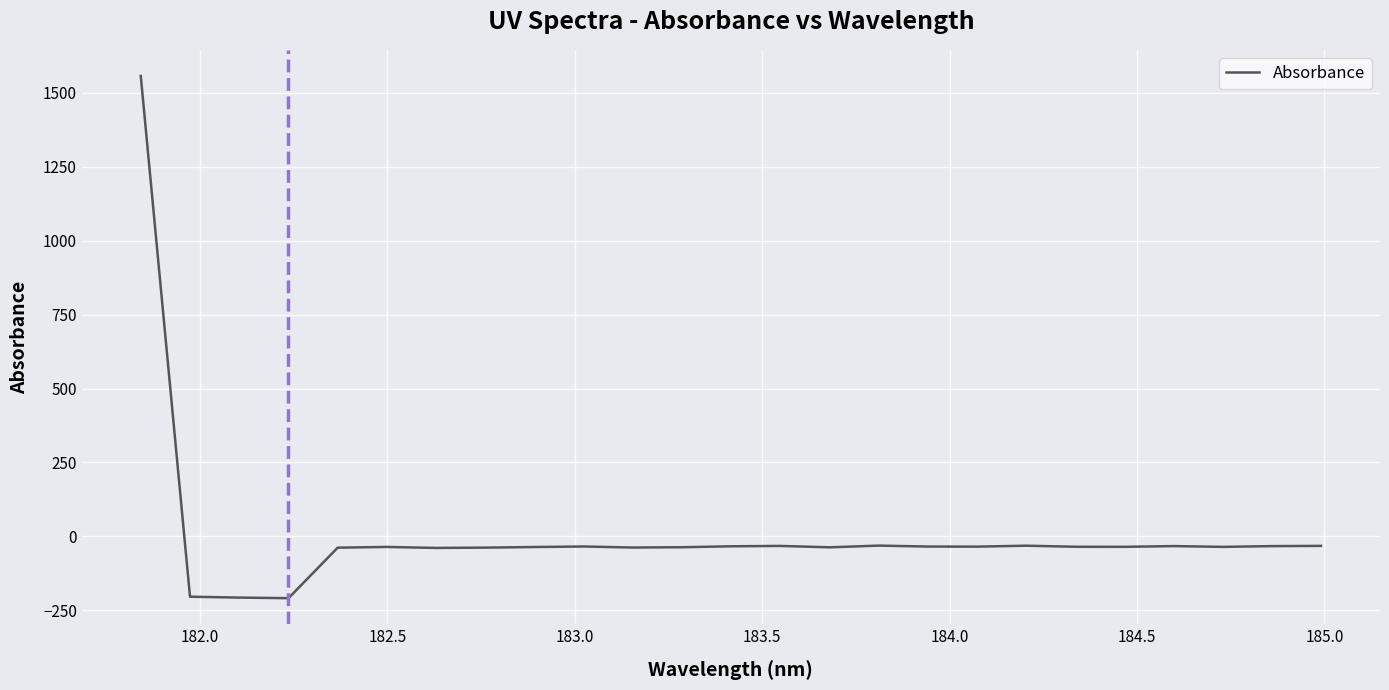

What is the difference between the maximum and minimum values?

1766.5